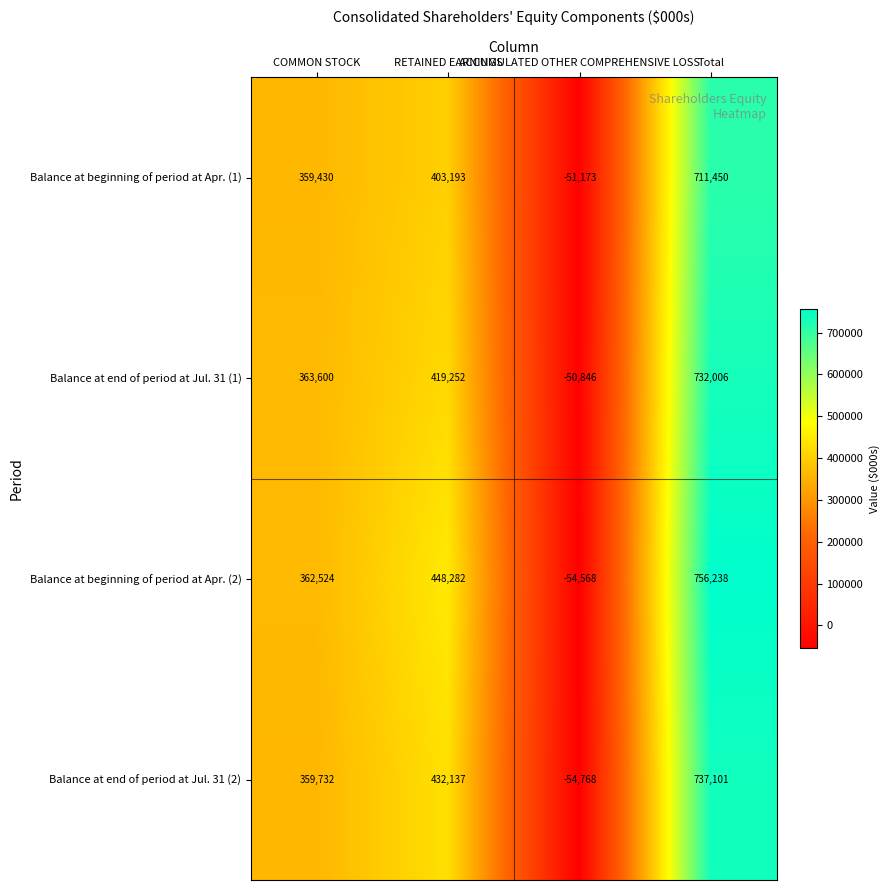

Which label corresponds to the smallest value in the chart?

ACCUMULATED OTHER COMPREHENSIVE LOSS